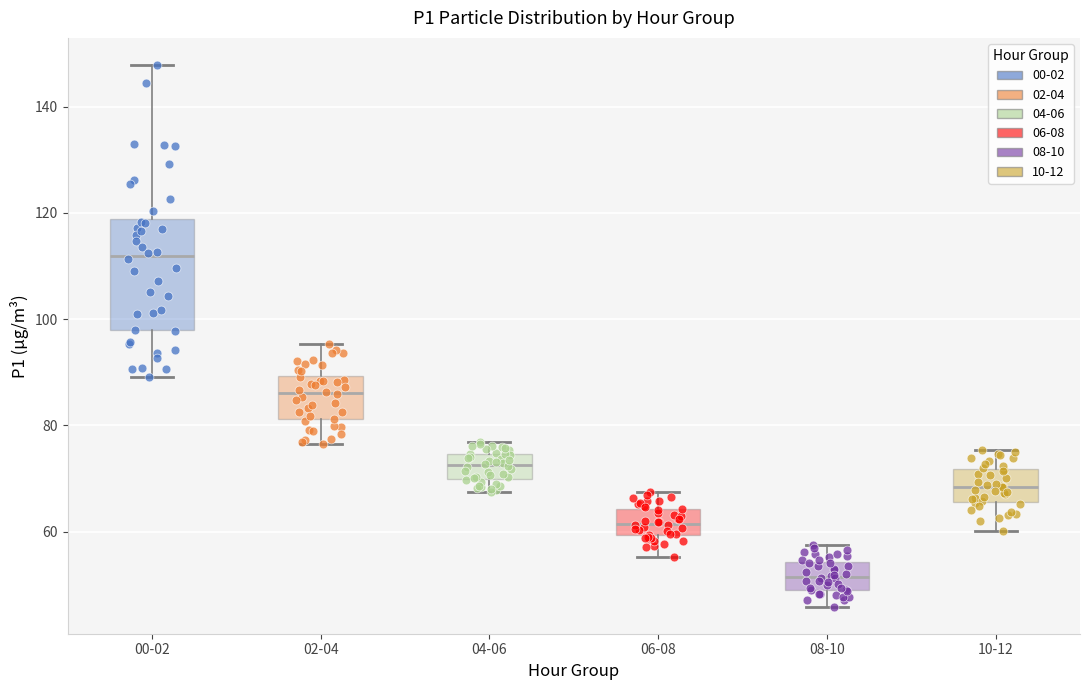

Which box's median line is the lowest?

08-10